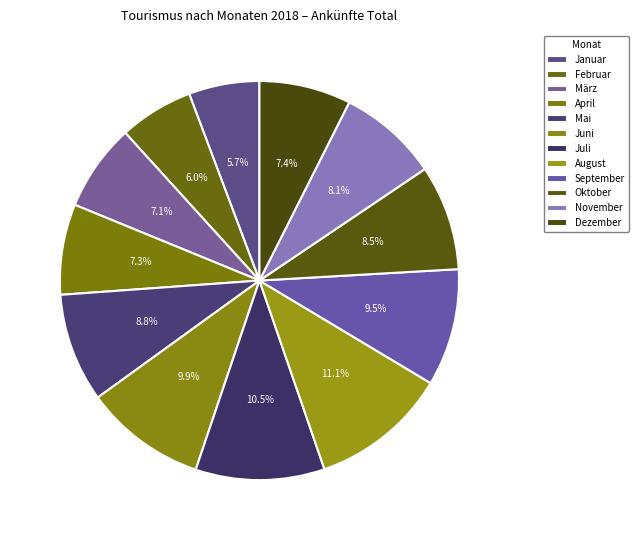

What percentage is NOT represented by November?

91.9%